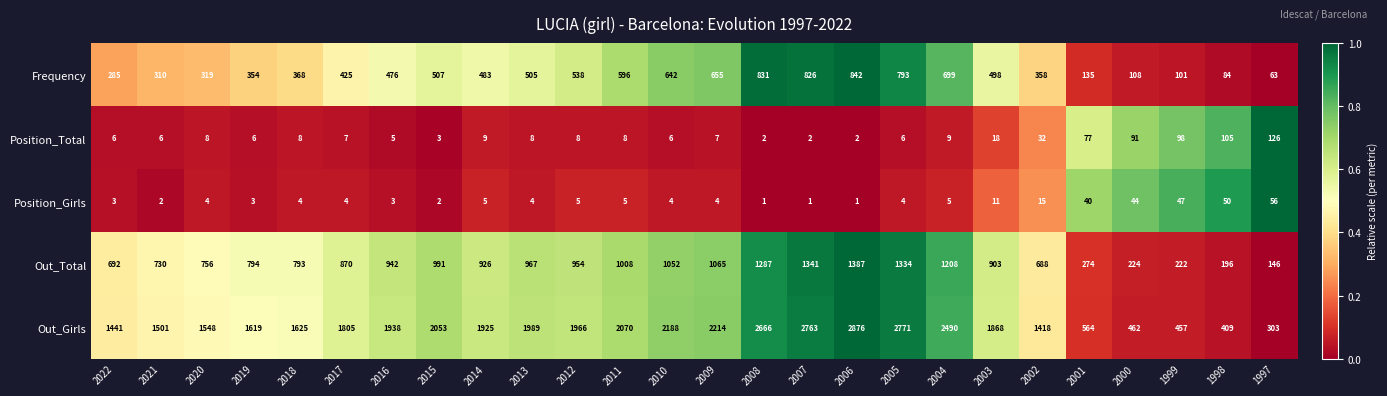

How many series are shown in this chart?

5